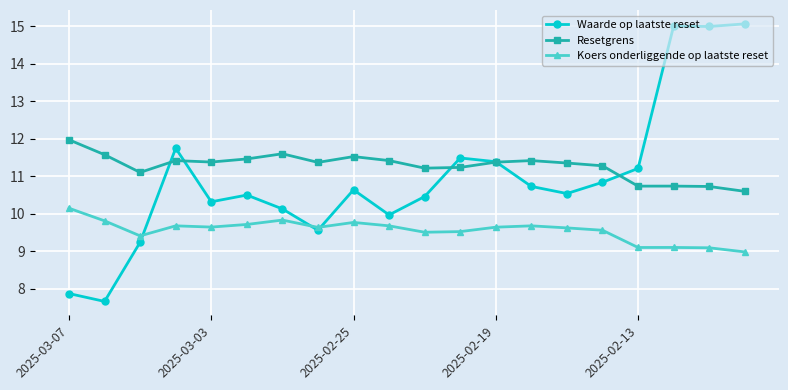

Reading left to right, list all the values displayed in this chart.

Waarde op laatste reset: 7.9	7.7	9.2	11.8	10.3	10.5	10.1	9.6	10.6	10.0	10.5	11.5	11.4	10.7	10.5	10.8	11.2	15.0	15.0	15.1
Resetgrens: 12.0	11.6	11.1	11.4	11.4	11.5	11.6	11.4	11.5	11.4	11.2	11.2	11.4	11.4	11.4	11.3	10.7	10.7	10.7	10.6
Koers onderliggende op laatste reset: 10.1	9.8	9.4	9.7	9.6	9.7	9.8	9.6	9.8	9.7	9.5	9.5	9.6	9.7	9.6	9.6	9.1	9.1	9.1	9.0